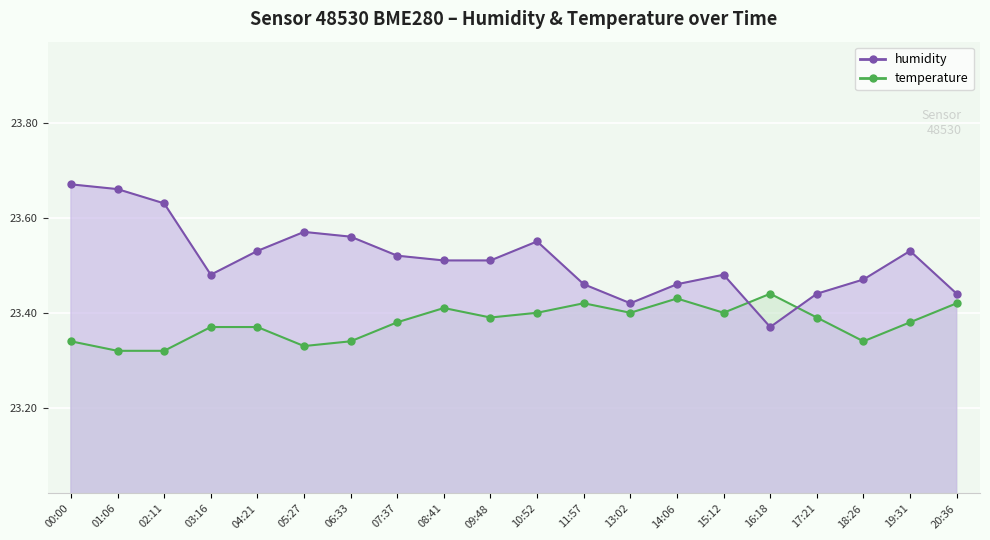

Is it true that temperature equals 34.7 at 02:11?

False